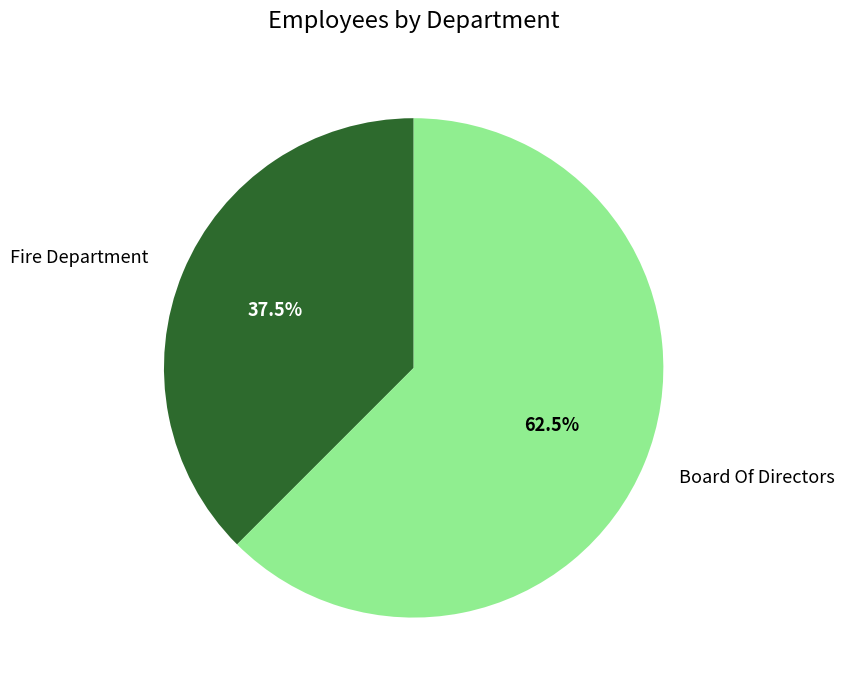

Does any single category account for the majority?

Yes